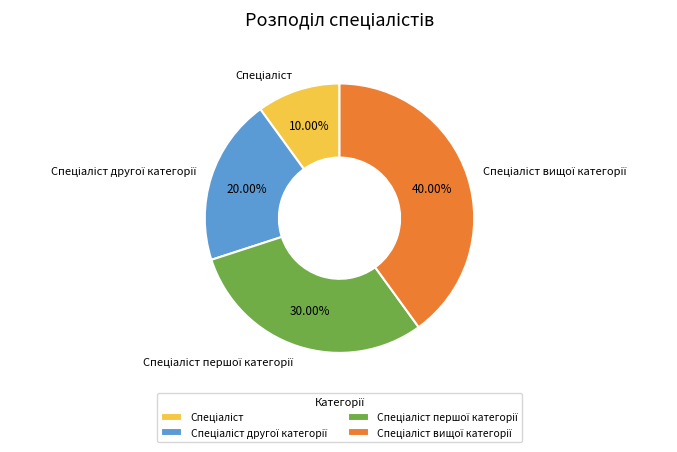

Does any single category account for the majority?

No